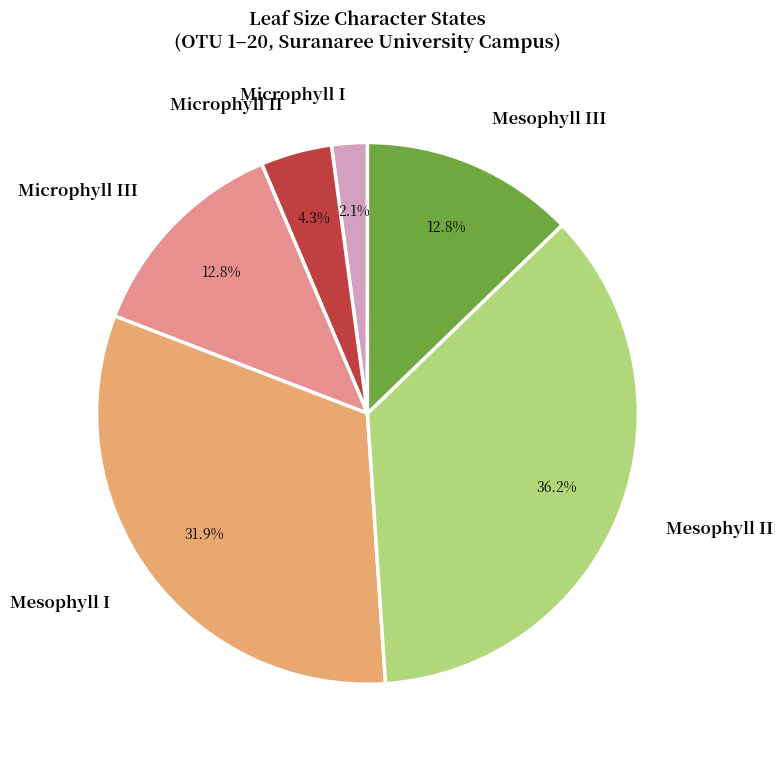

How many slices are in this pie chart?

6